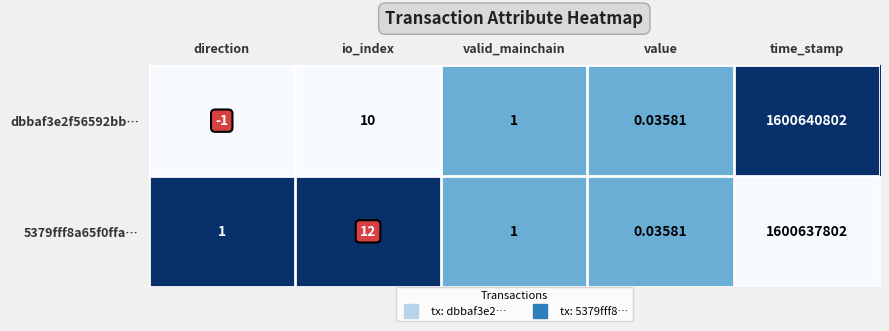

Which category has the lowest value in the dbbaf3e2f56592bb… series?

direction